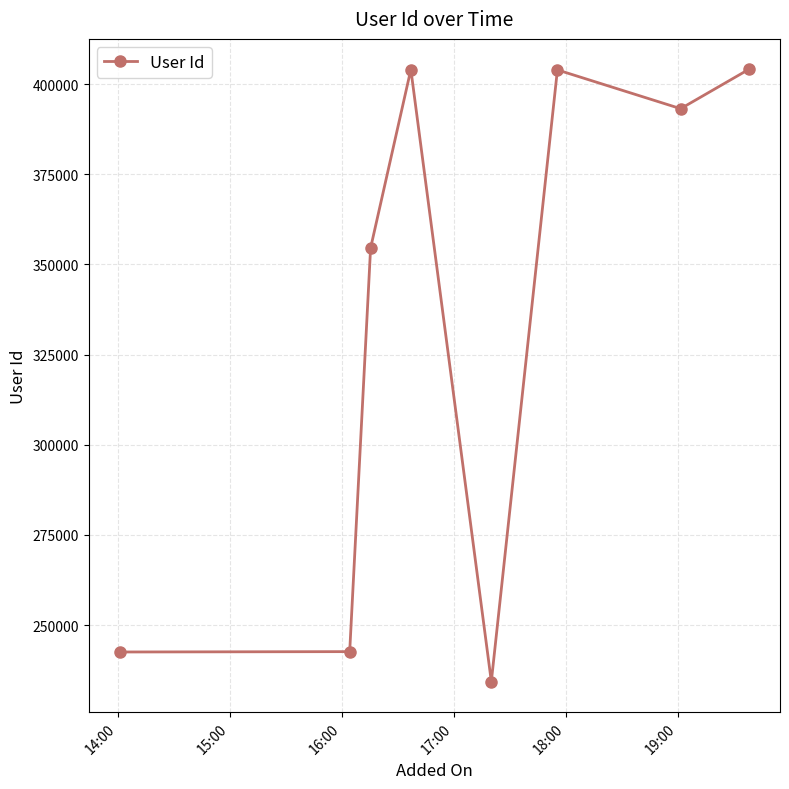

What is the average value?

334927